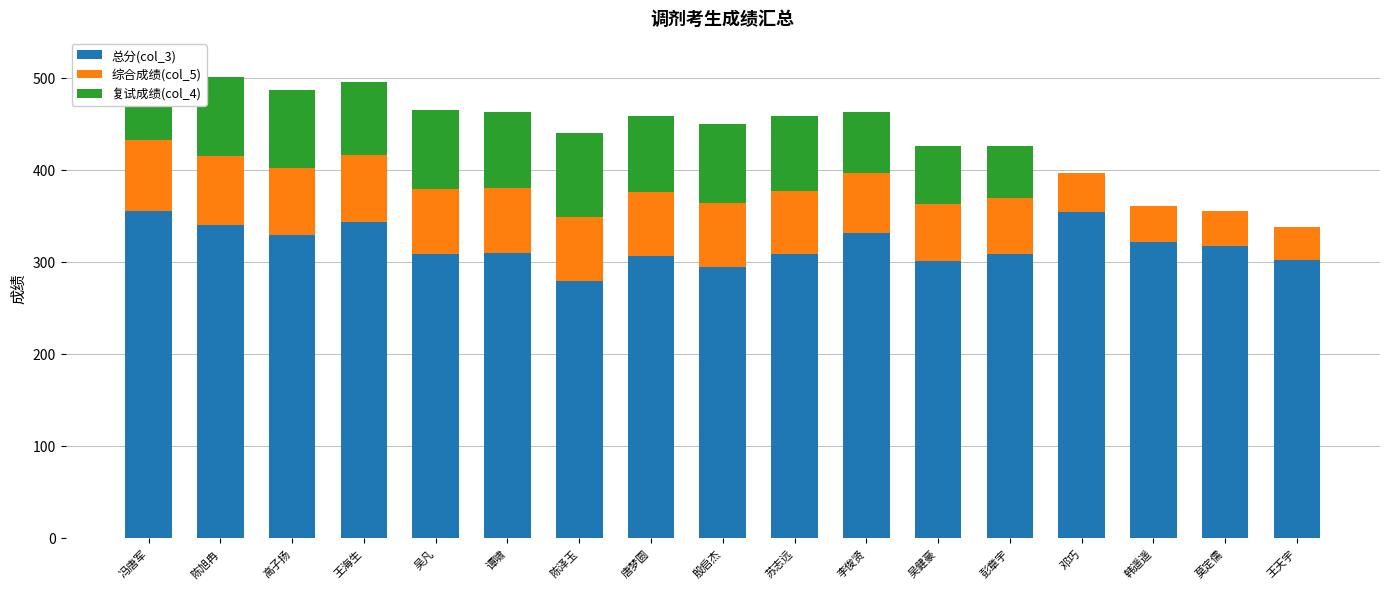

What is the sum of the 总分(col_3) values at 陈泽玉 and 吴健豪?

580.0